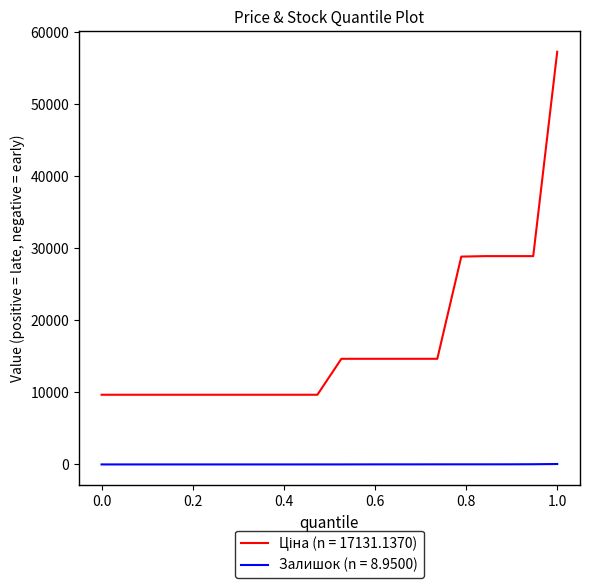

What is the greatest value displayed?

57235.5